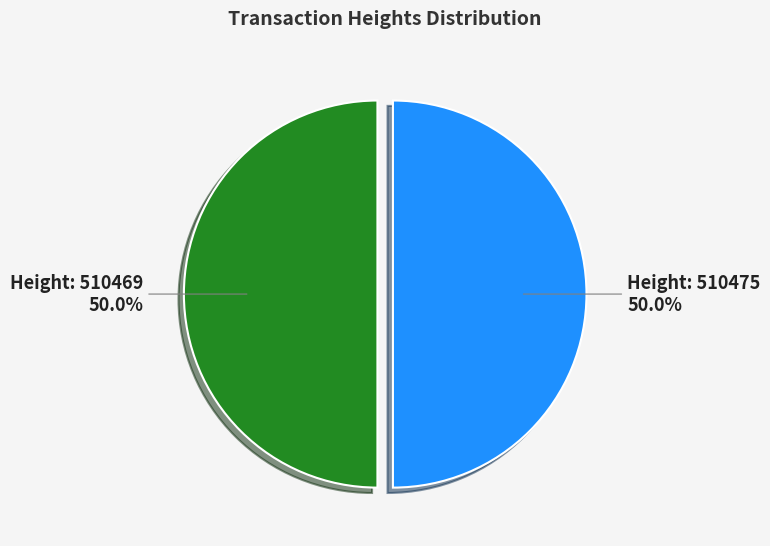

How many segments does this pie chart have?

2